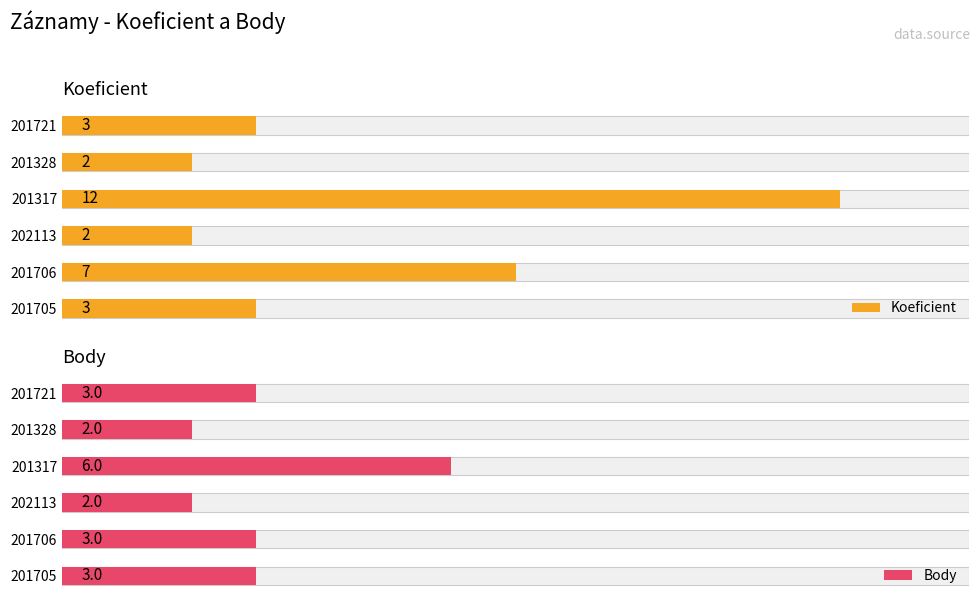

How many groups of bars are there?

6